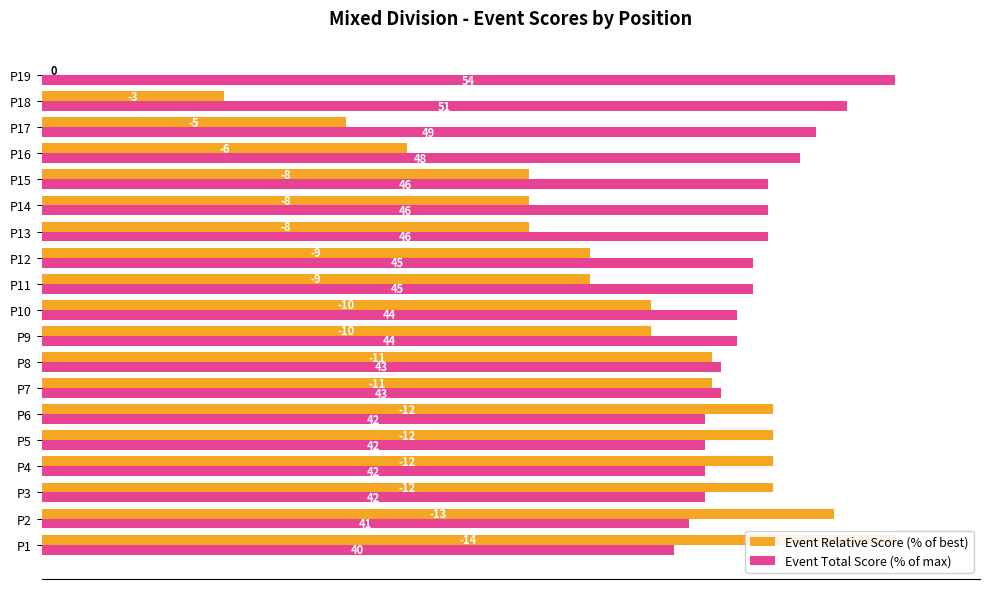

Between P16 and P17, which series saw the biggest shift?

Event Relative Score (% of best)